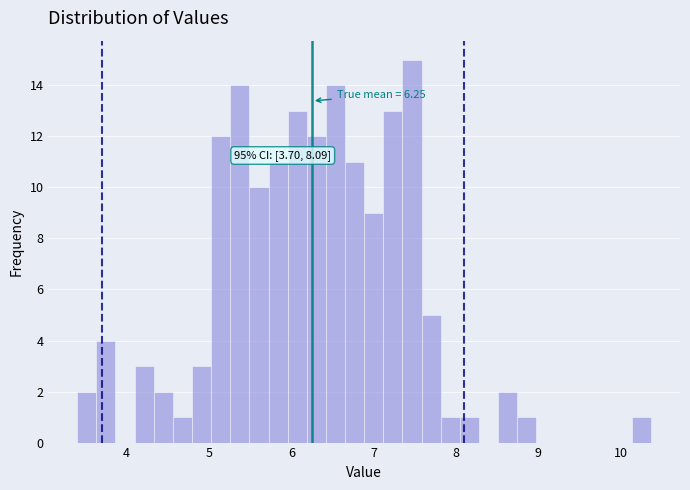

Around what value on the x-axis is the tallest bar? Give the approximate position of its centre, as read against the axis.

7.5